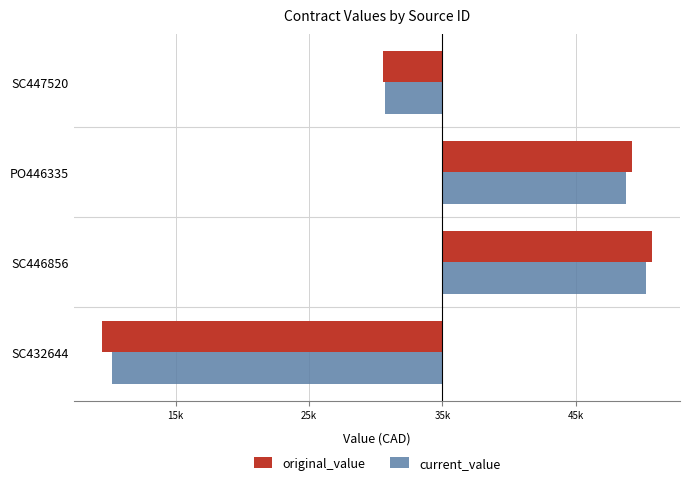

What are all the series names shown in the legend?

original_value, current_value